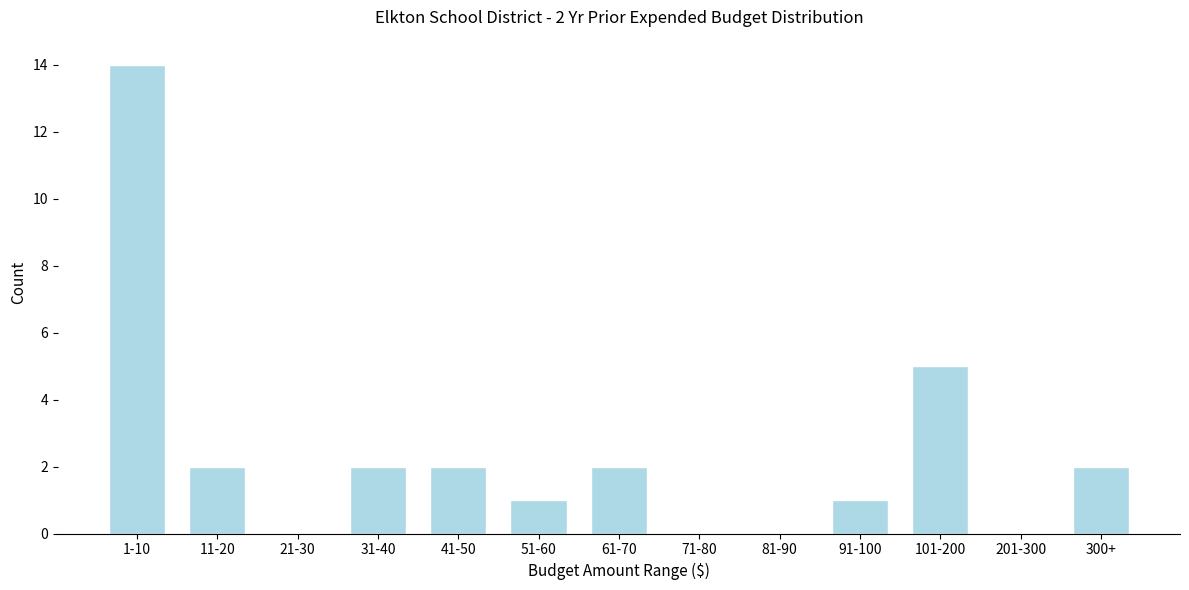

Reading left to right, what are all the values shown in this chart?

1-10=14	11-20=2	21-30=0	31-40=2	41-50=2	51-60=1	61-70=2	71-80=0	81-90=0	91-100=1	101-200=5	201-300=0	300+=2